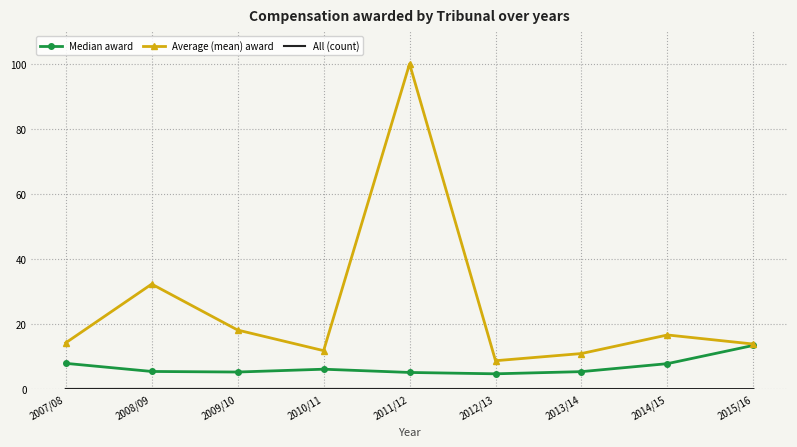

Where is Average (mean) award nearest to the value 54?

2008/09